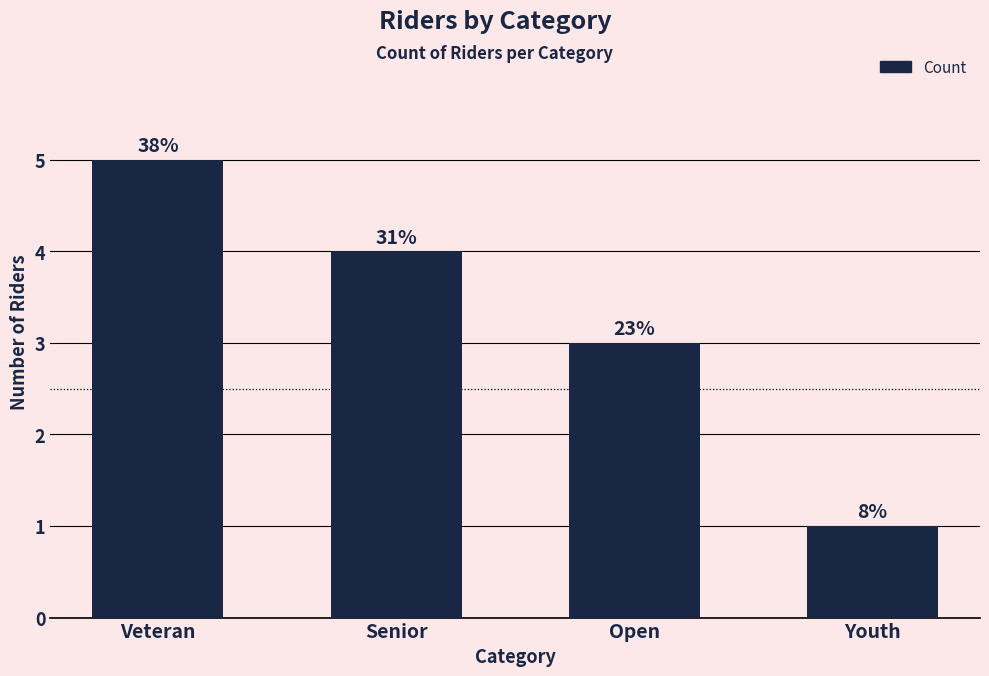

What is the greatest value displayed?

5